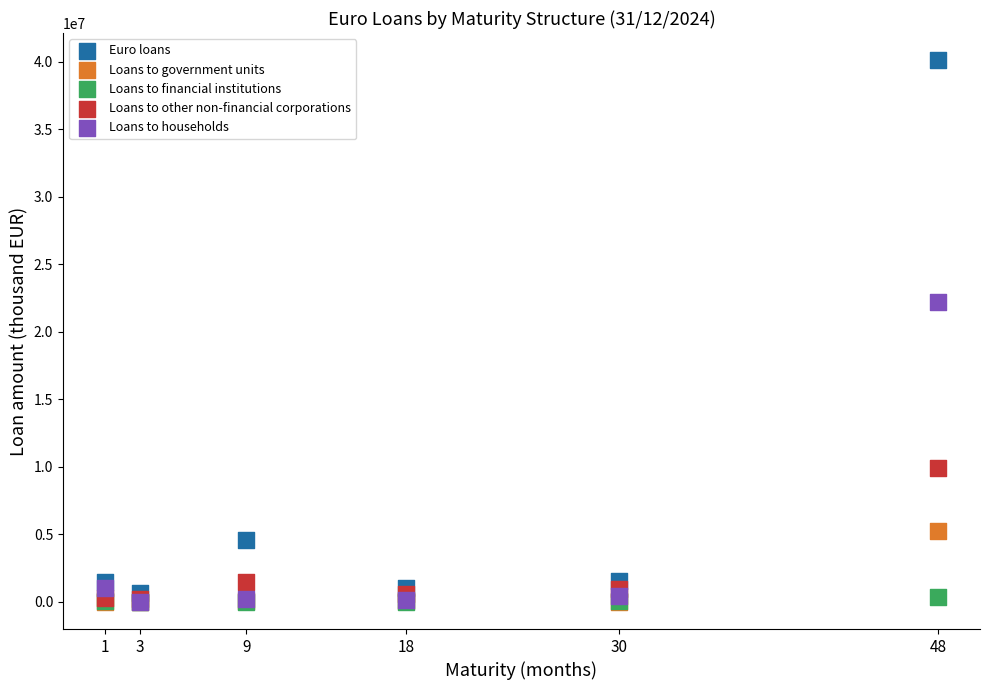

In the Loans to households series, what Y value is closest to 11118836?

1023791